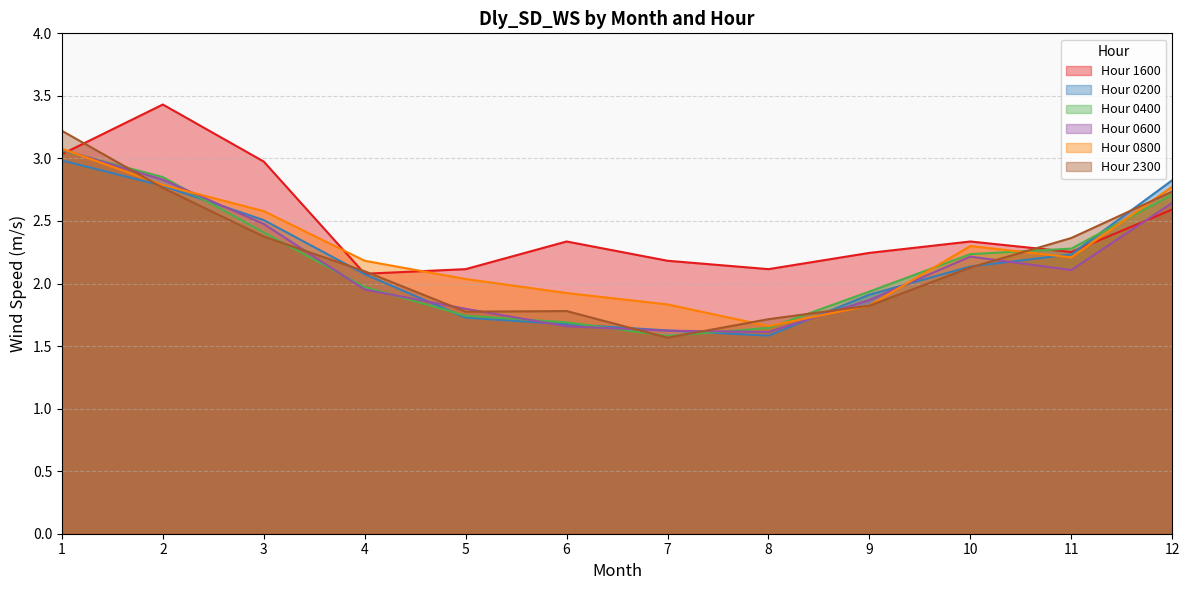

Which category has the highest value across all series?

2